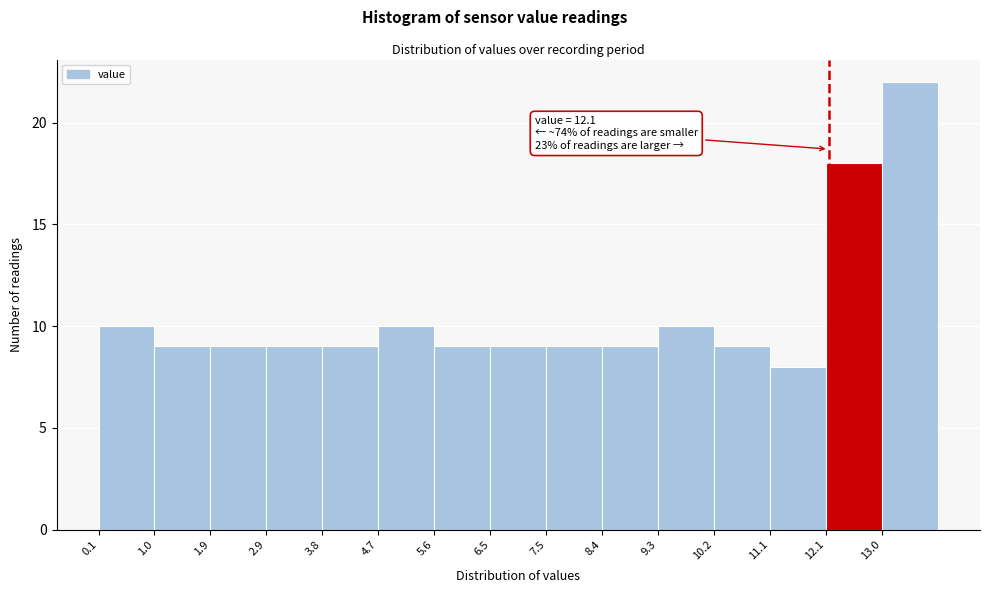

Over which range of the x-axis is the bar tallest?

12.98 to 13.90